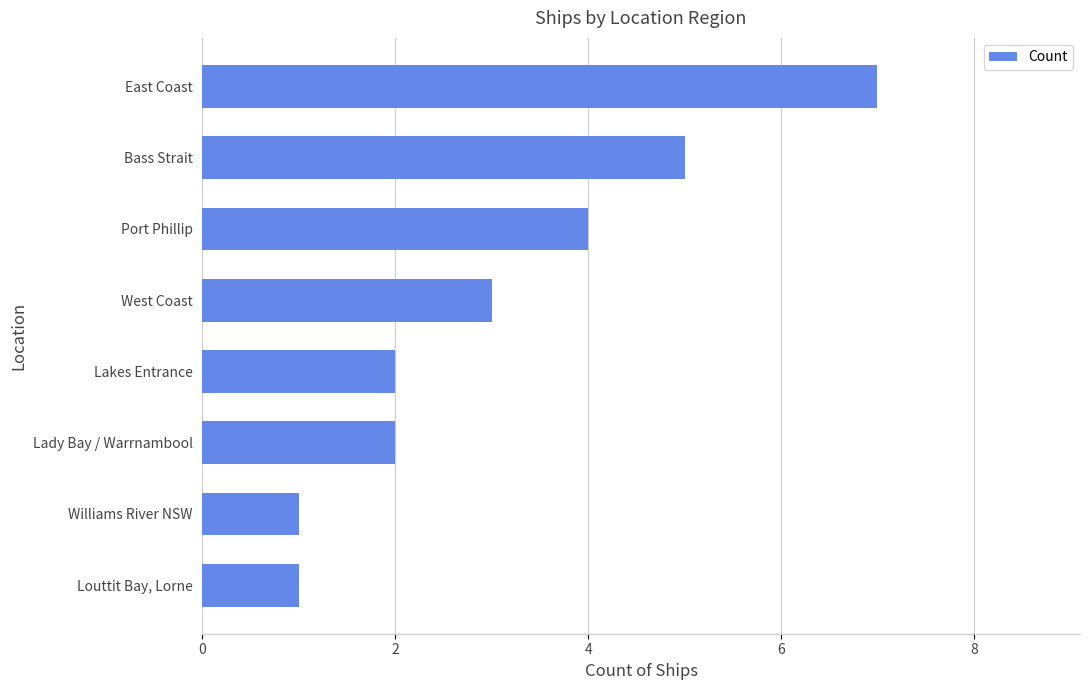

What is the change in value from East Coast to West Coast?

-4